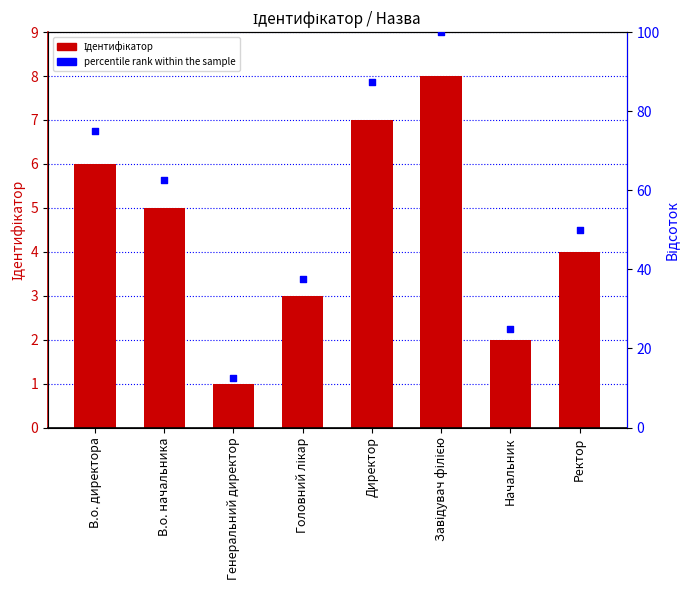

Which series has the widest spread of Y values?

percentile rank